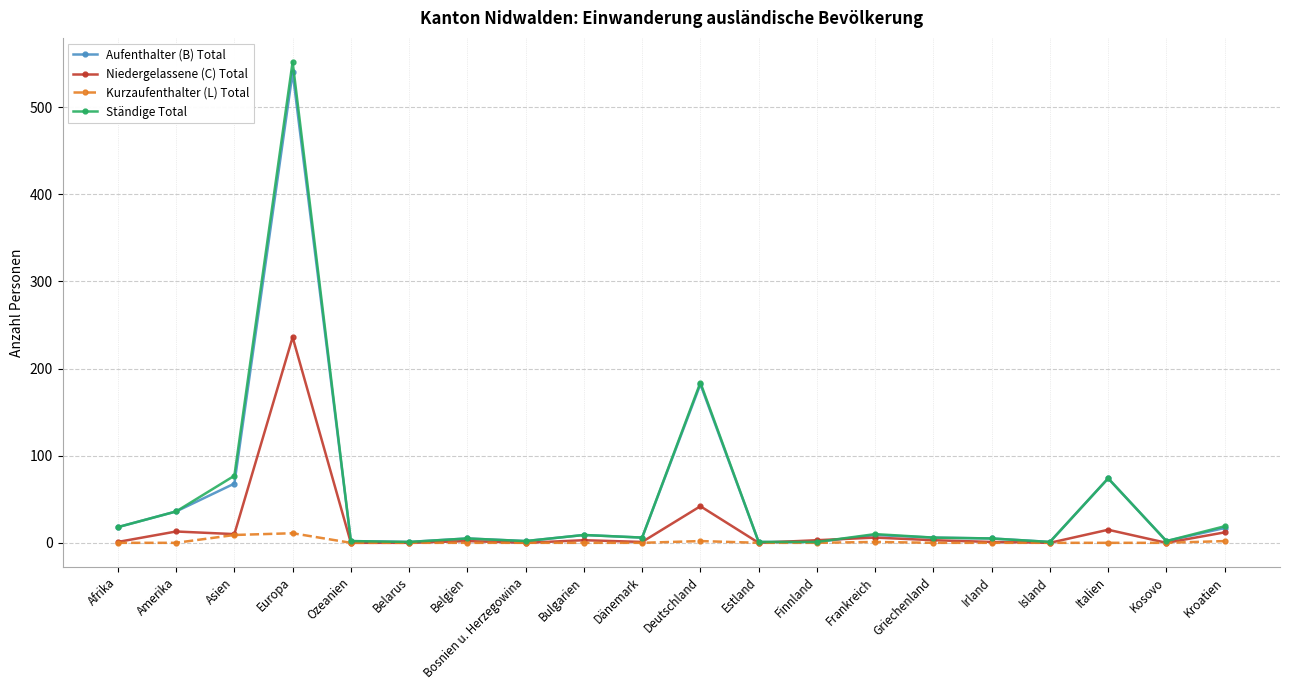

Does the chart have visible grid lines?

Yes